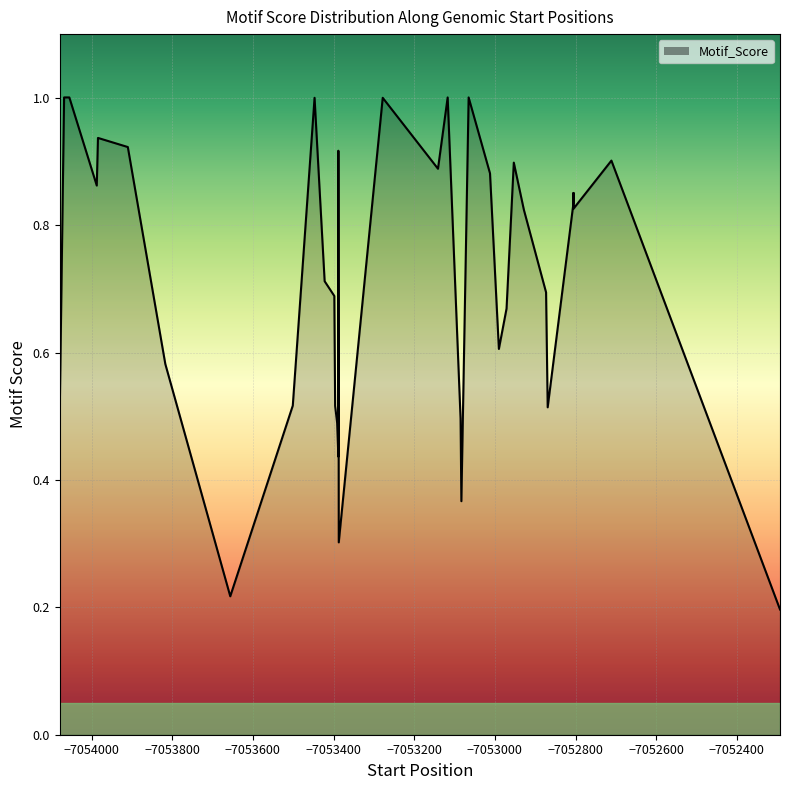

How many lines are shown in the chart?

1